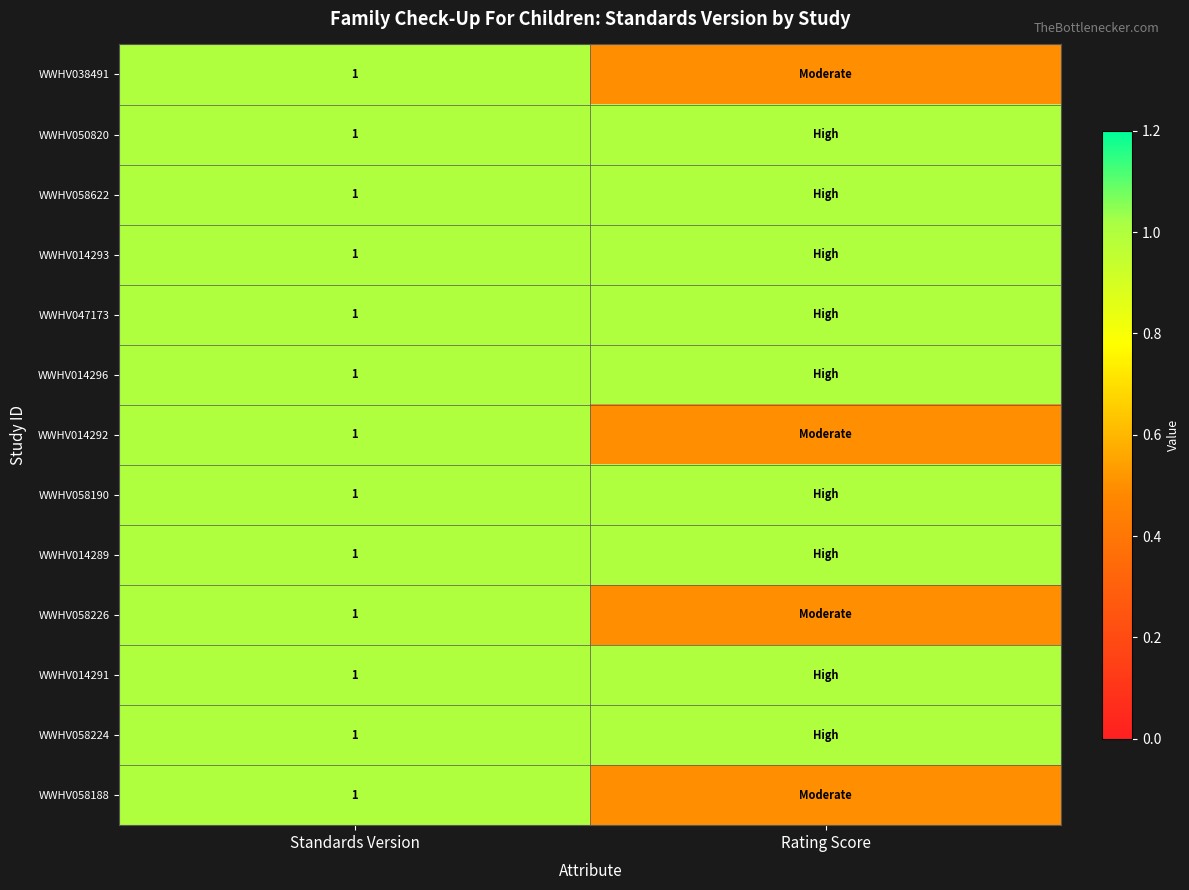

At how many categories does at least one series exceed 0?

2